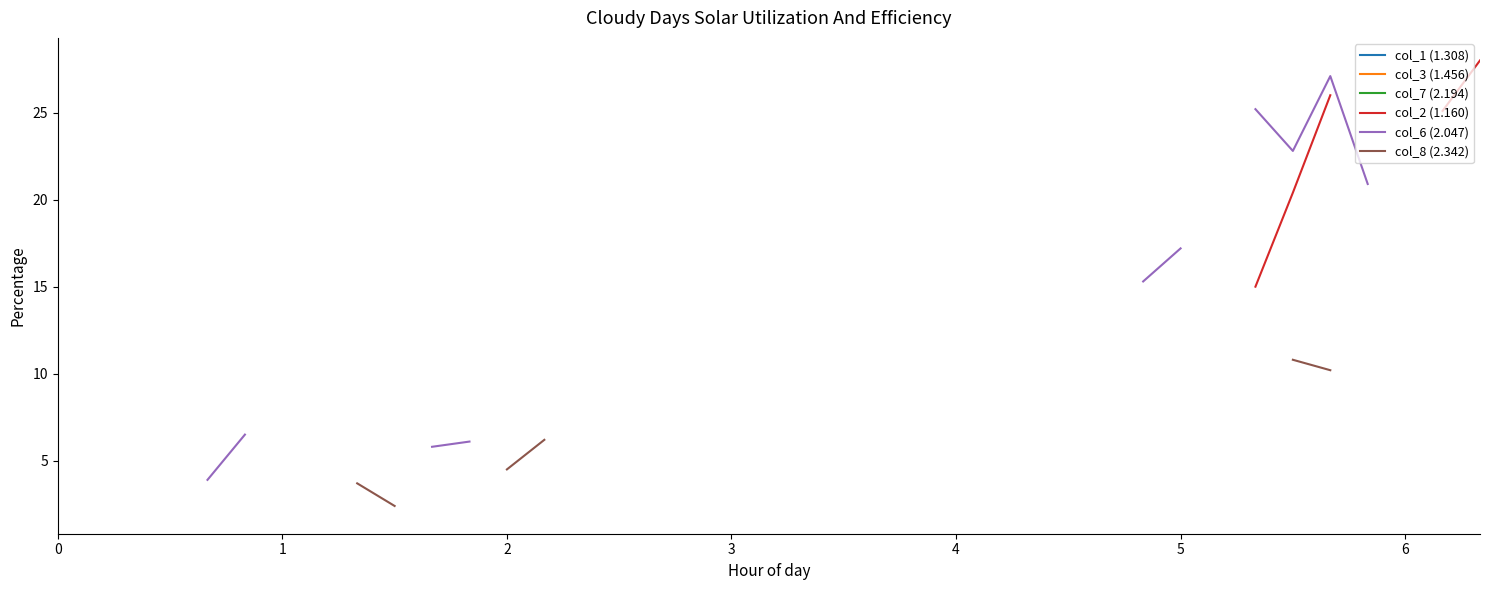

Does the chart display data point markers on the line(s)?

No